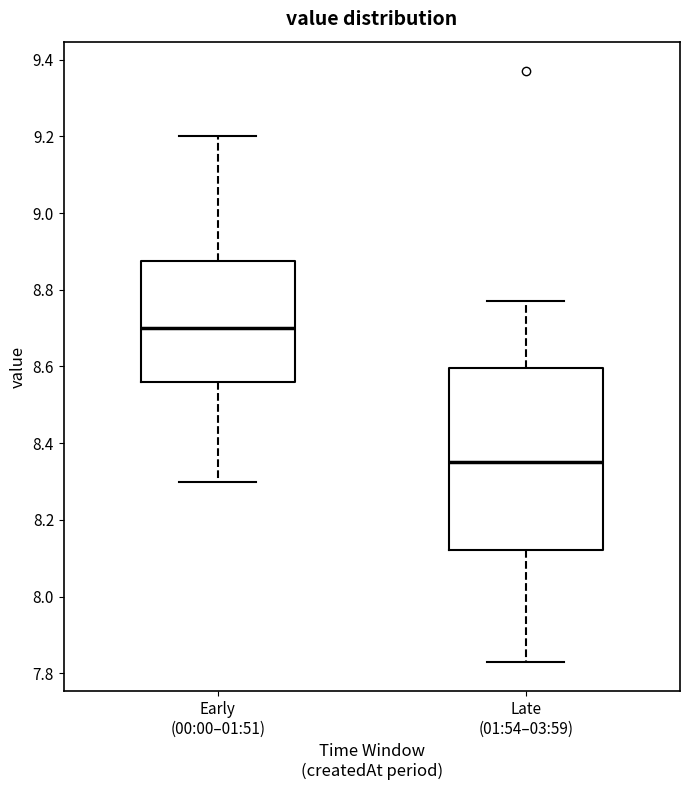

Comparing the boxes themselves (not the whiskers), which one is the tallest?

Late (01:54–03:59)